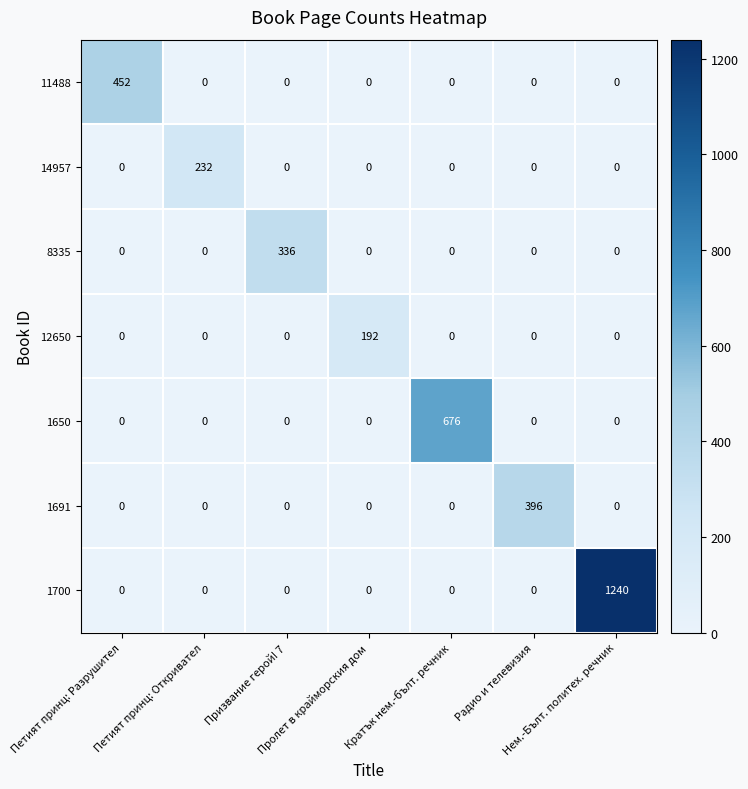

What is the difference between the highest and lowest values at Нем.-Бълт. политех. речник?

1240